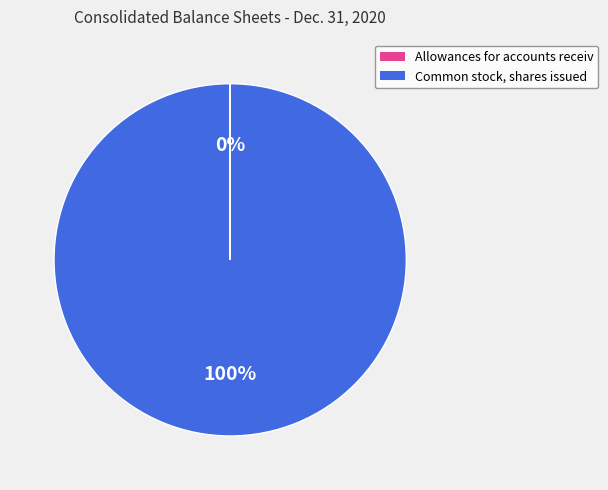

To the nearest percent, what is the difference between the largest and smallest slice percentages?

100%